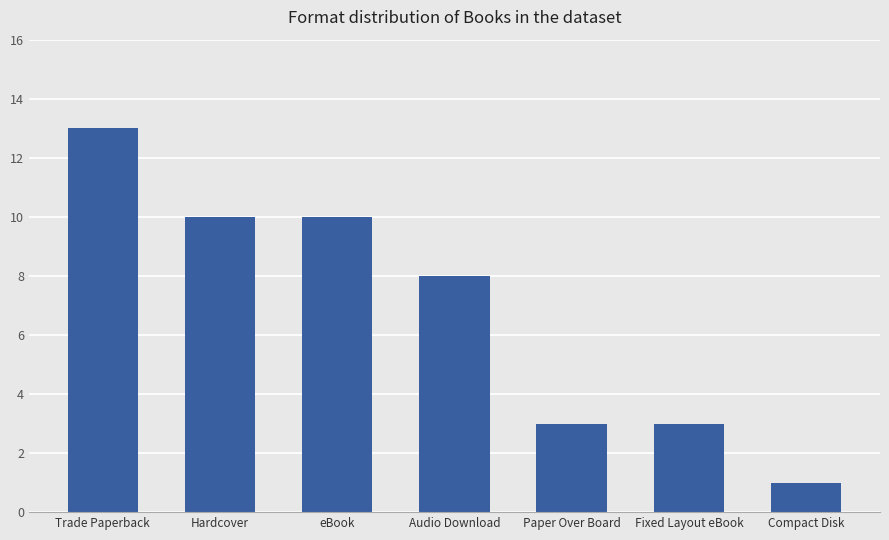

What is the sum of all values?

48